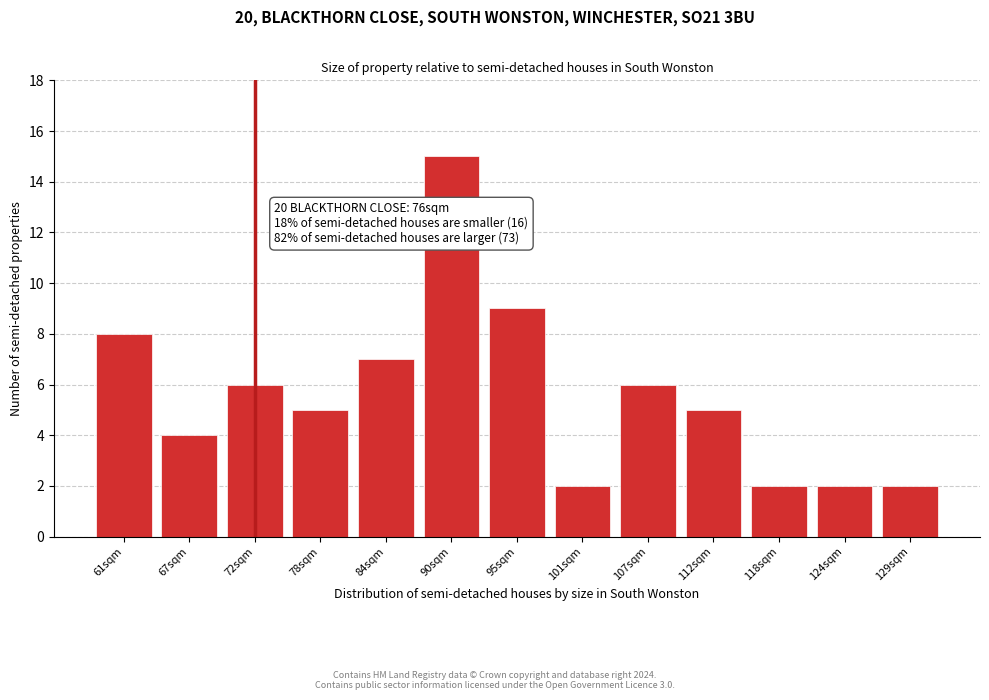

Reading left to right, extract all data points from this chart.

61sqm=8	67sqm=4	72sqm=6	78sqm=5	84sqm=7	90sqm=15	95sqm=9	101sqm=2	107sqm=6	112sqm=5	118sqm=2	124sqm=2	129sqm=2